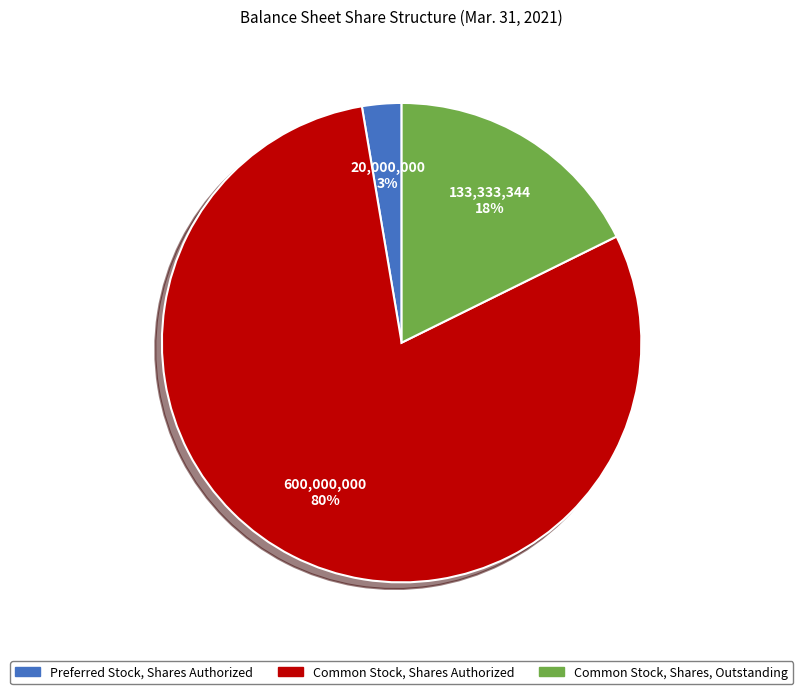

Does any single category account for the majority?

Yes